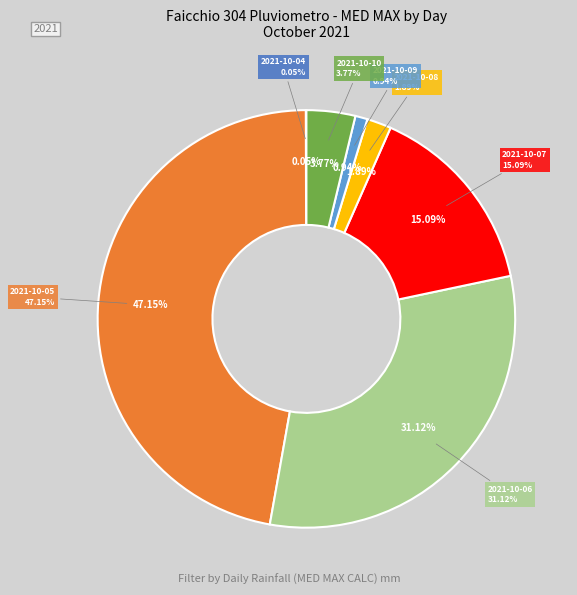

To the nearest percent, what is the average slice percentage?

14%